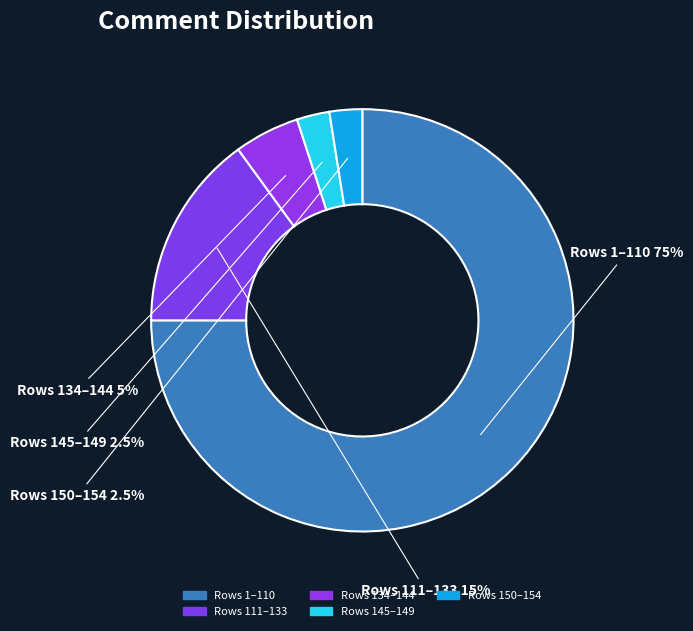

Which category accounts for the majority?

Rows 1–110